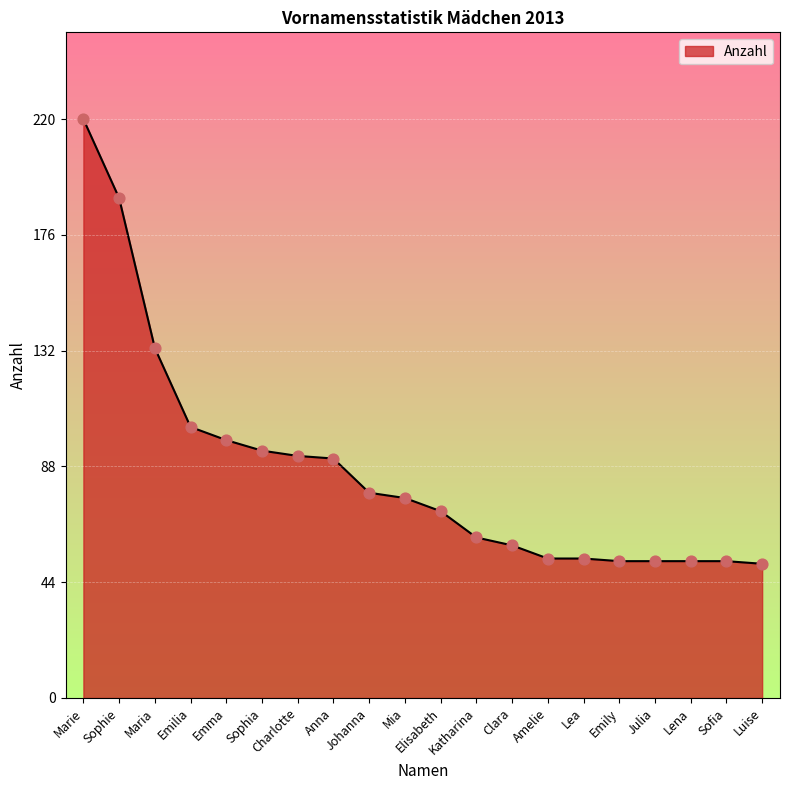

Between Emilia and Elisabeth, which is larger?

Emilia